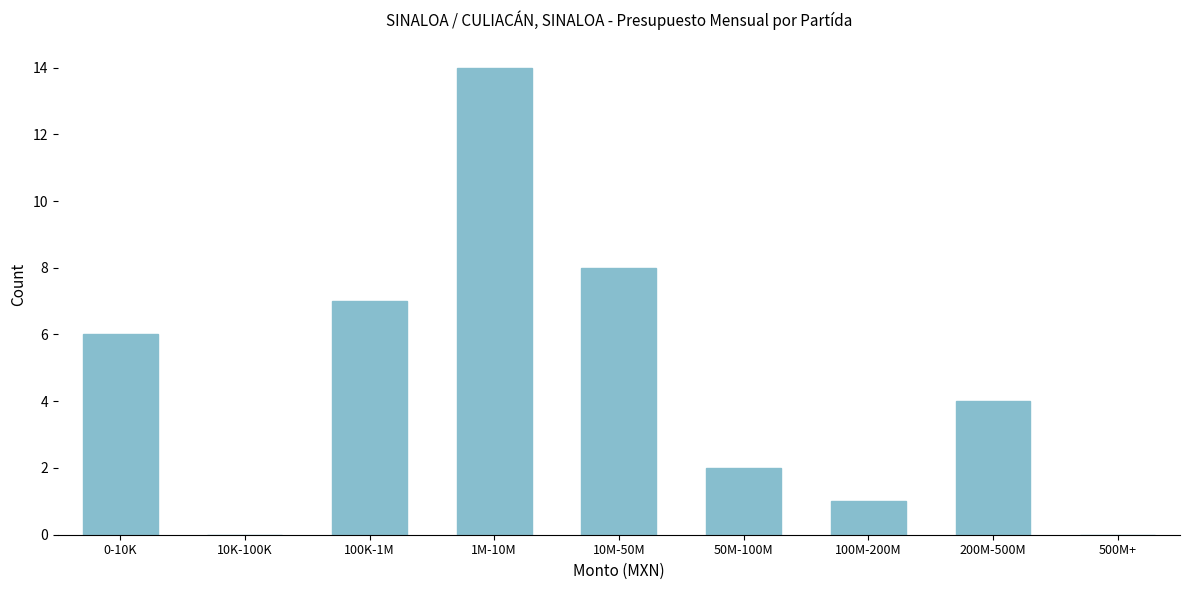

Reading left to right, what are all the values shown in this chart?

0-10K=6	10K-100K=0	100K-1M=7	1M-10M=14	10M-50M=8	50M-100M=2	100M-200M=1	200M-500M=4	500M+=0